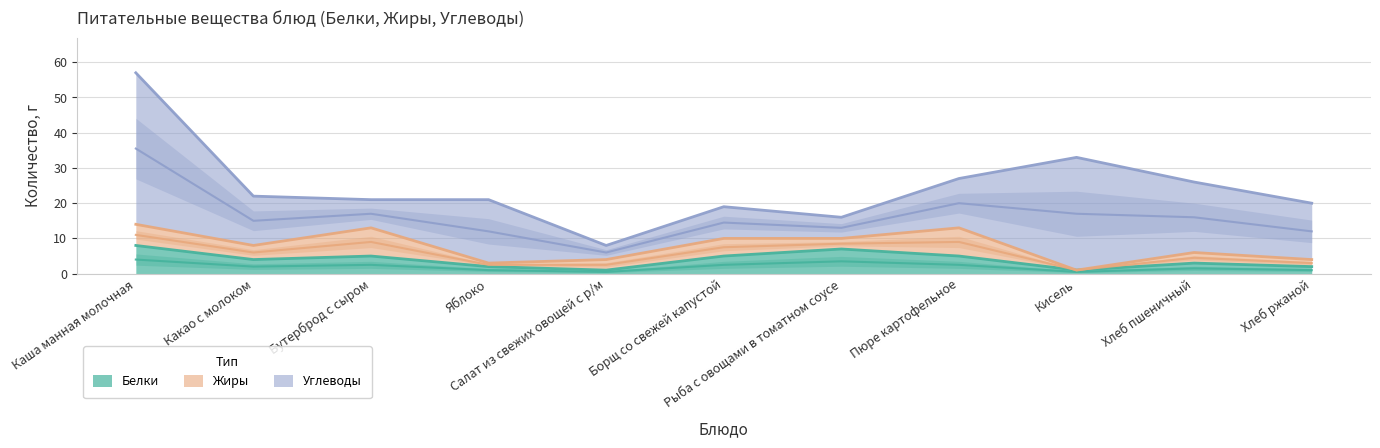

What are all the series names shown in the legend?

Белки, Жиры, Углеводы